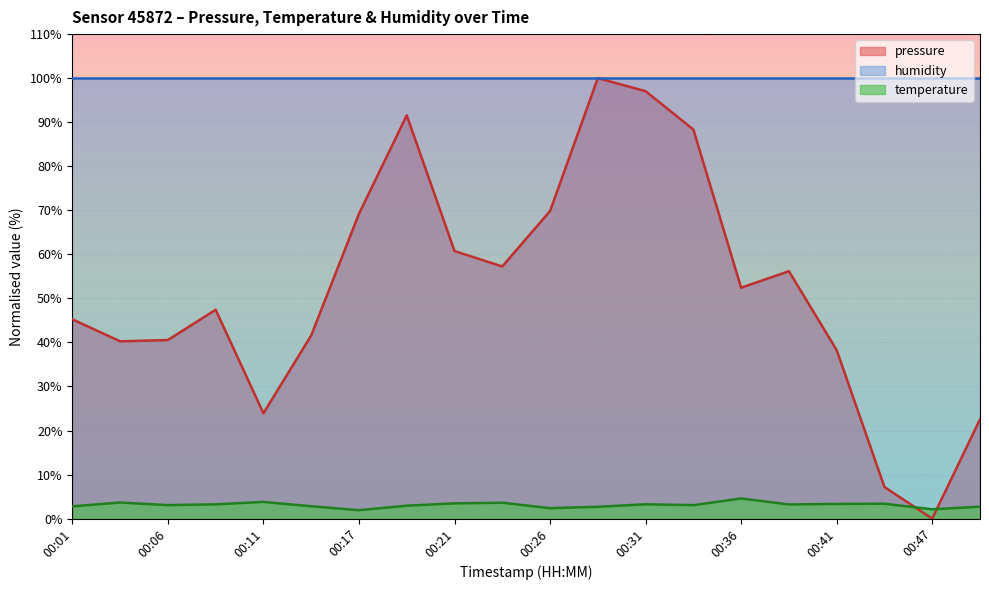

At which category is the sum across all series the highest?

00:29